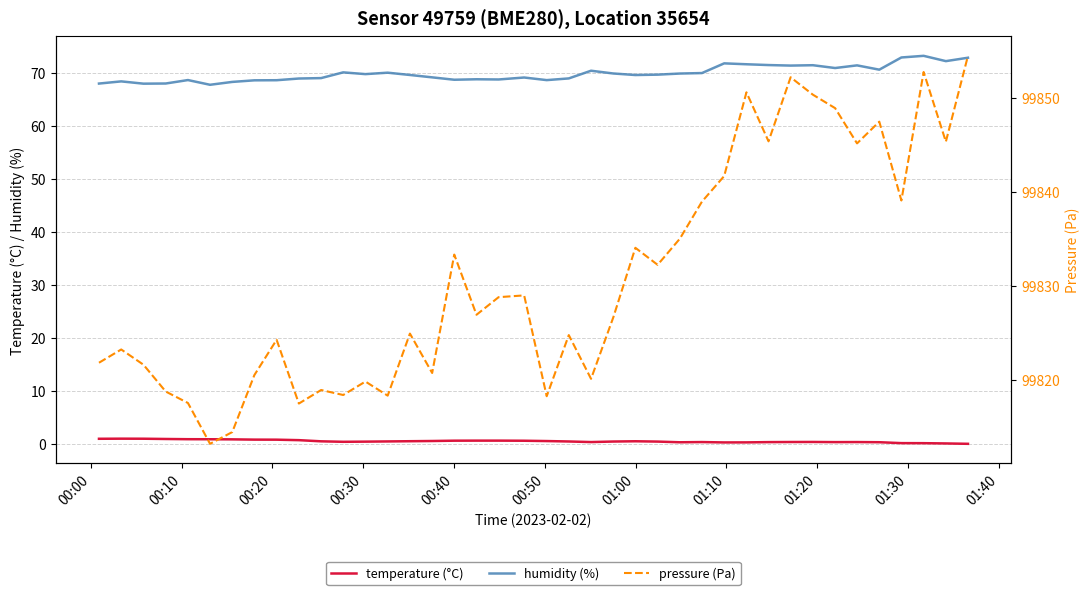

True or false: temperature (°C) and humidity (%) cross at least once.

False